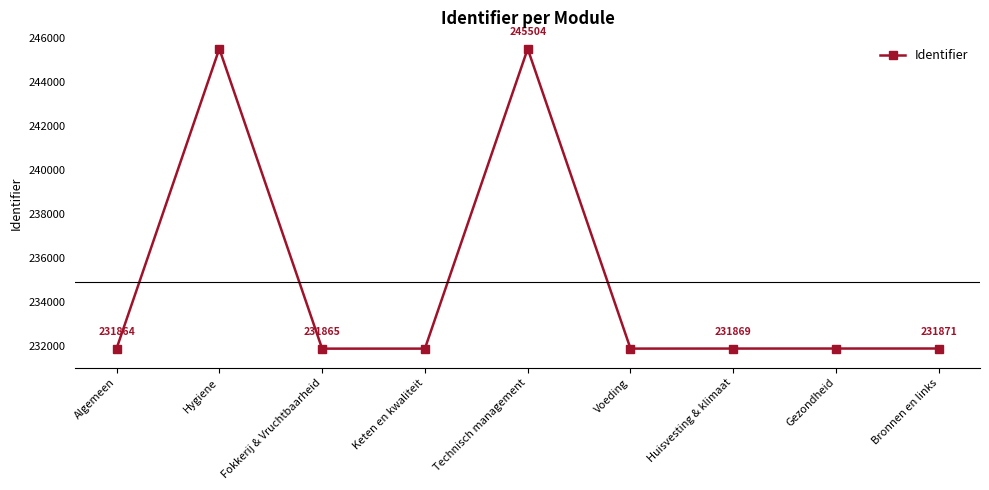

How many distinct data groups are displayed?

1